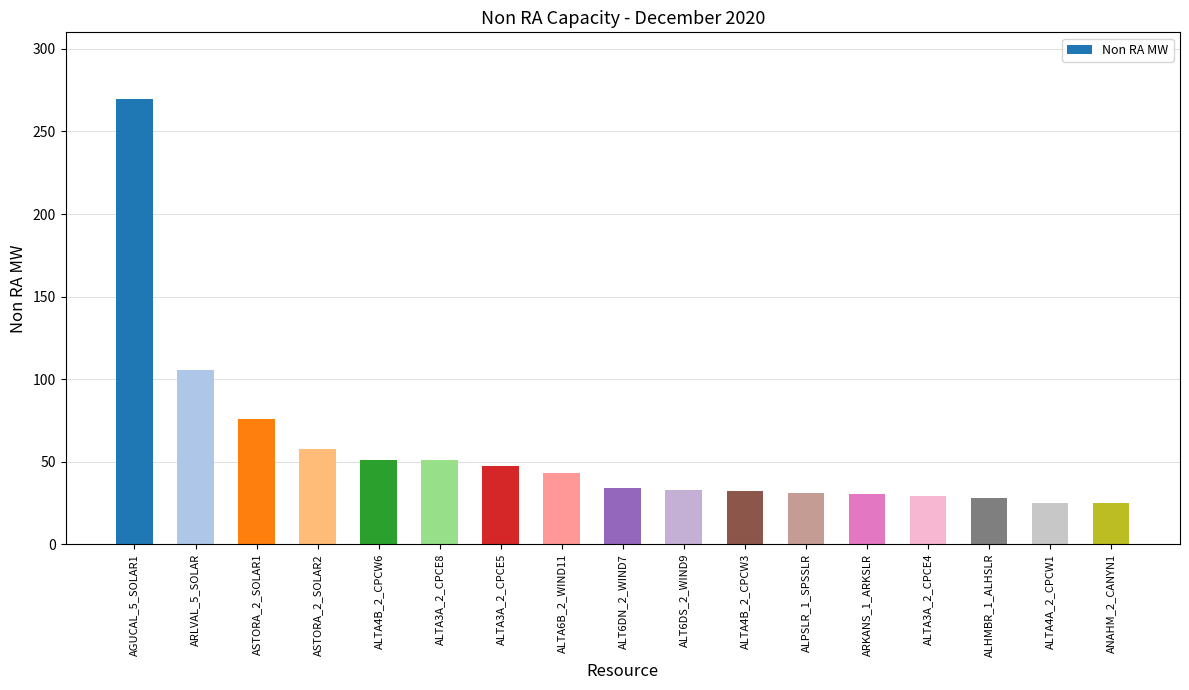

The value at ASTORA_2_SOLAR1 is 118.0. True or false?

False